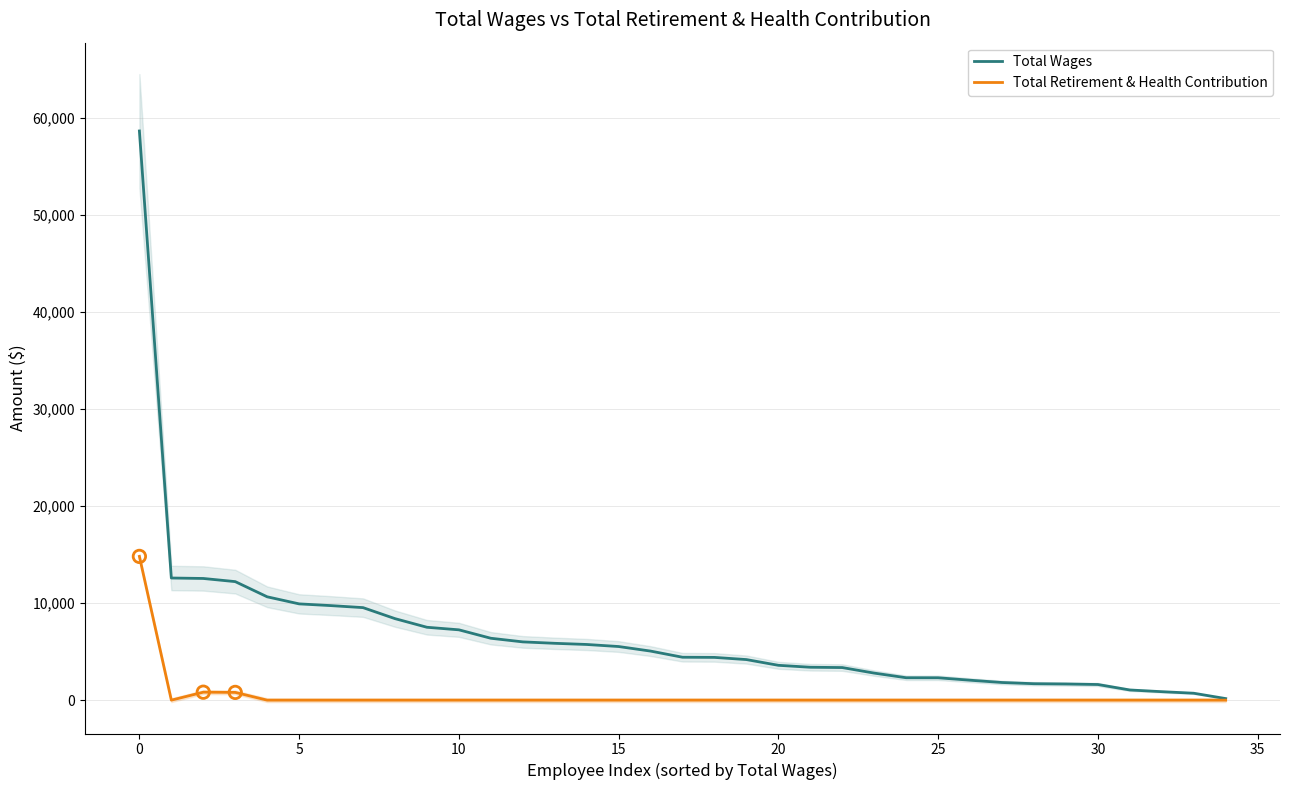

What are all the series names shown in the legend?

Total Wages, Total Retirement & Health Contribution